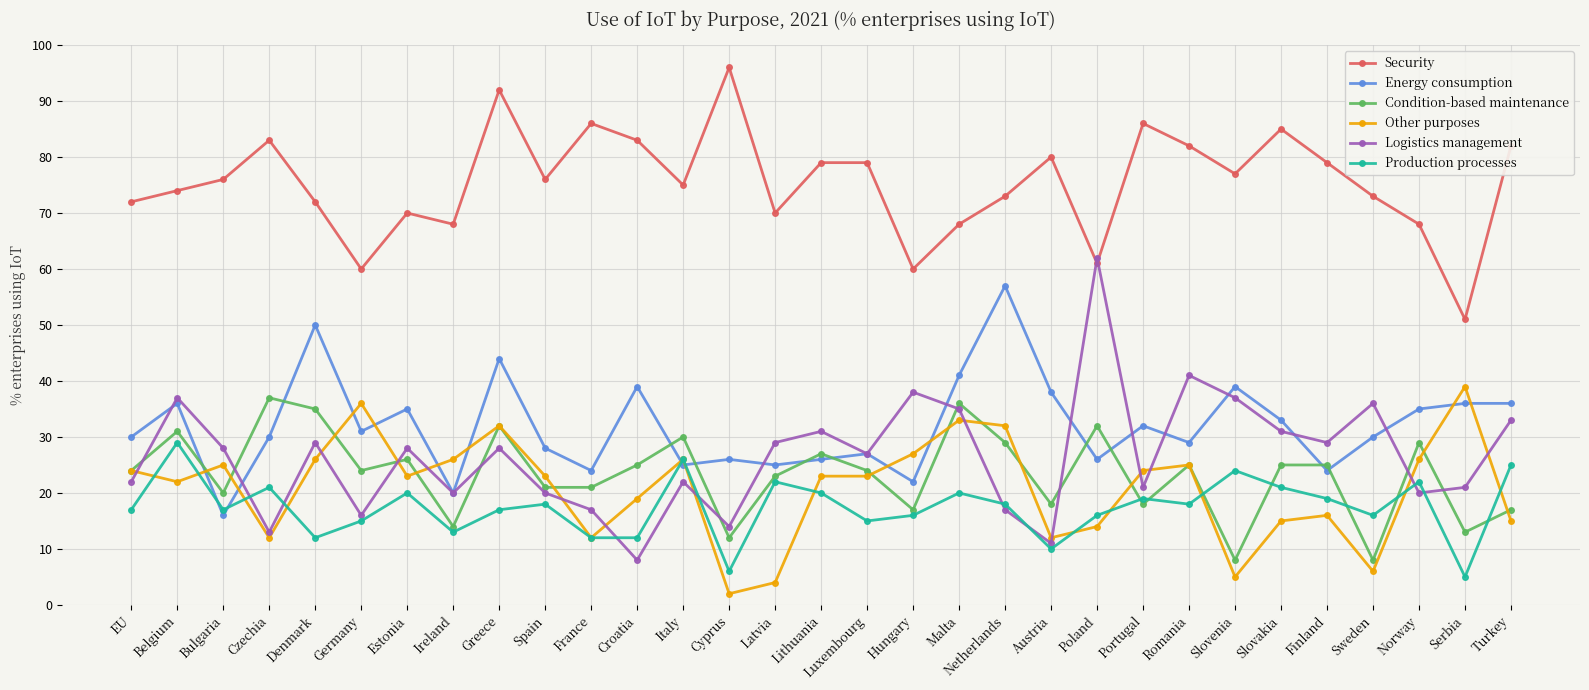

The value of Logistics management at Czechia is 13. True or false?

True